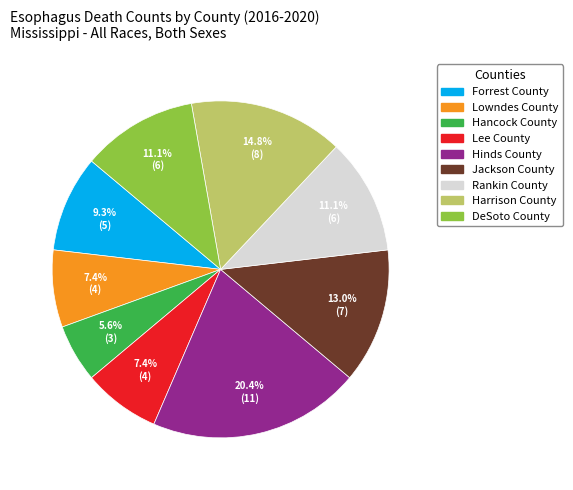

Combined, do Lowndes County and Hinds County account for over 50%?

No